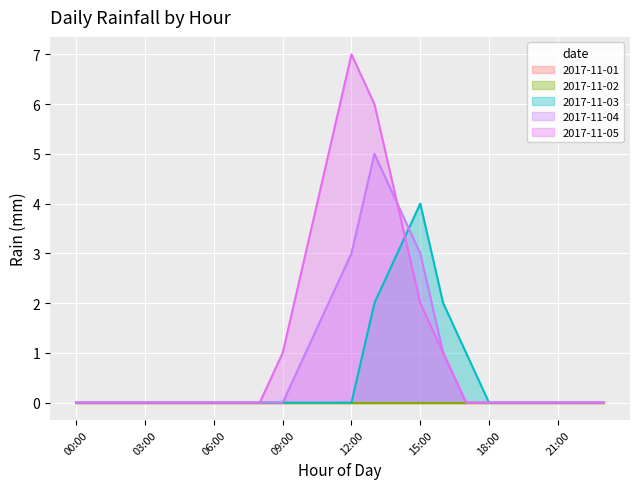

What value does the 2017-11-03 series have at 17:00?

1